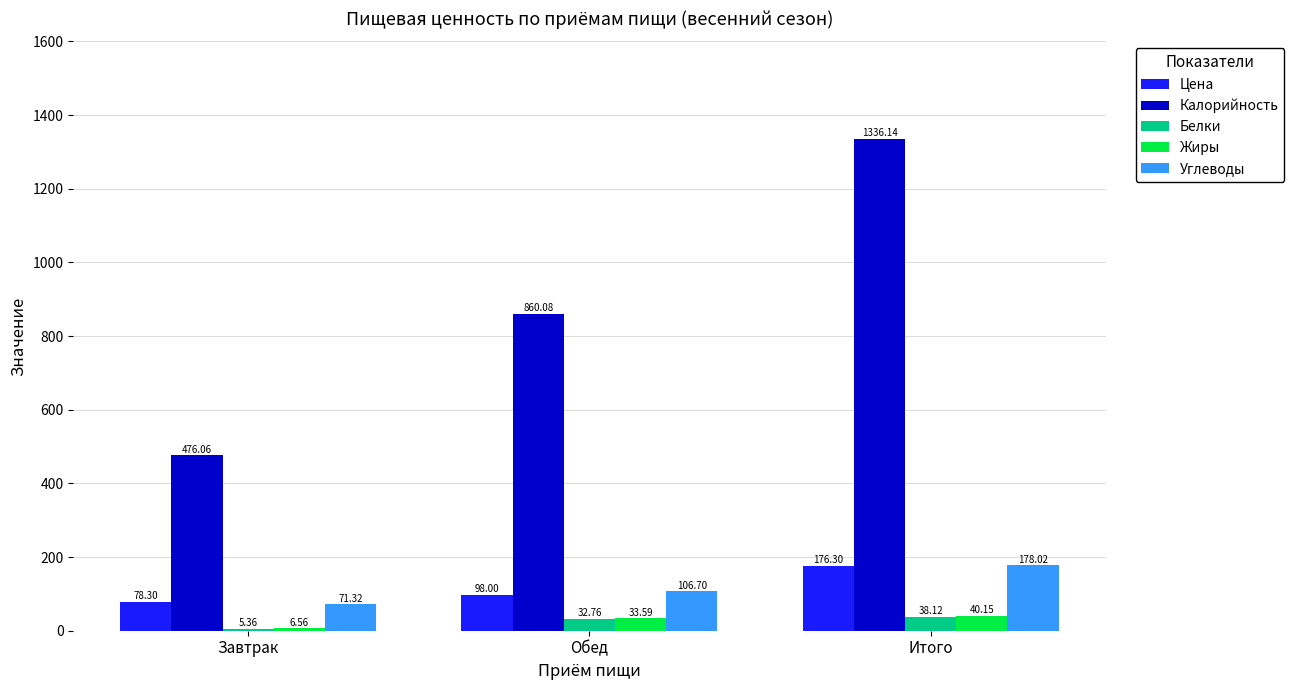

Is the value of Цена at Завтрак greater than the value of Белки at Завтрак?

Yes